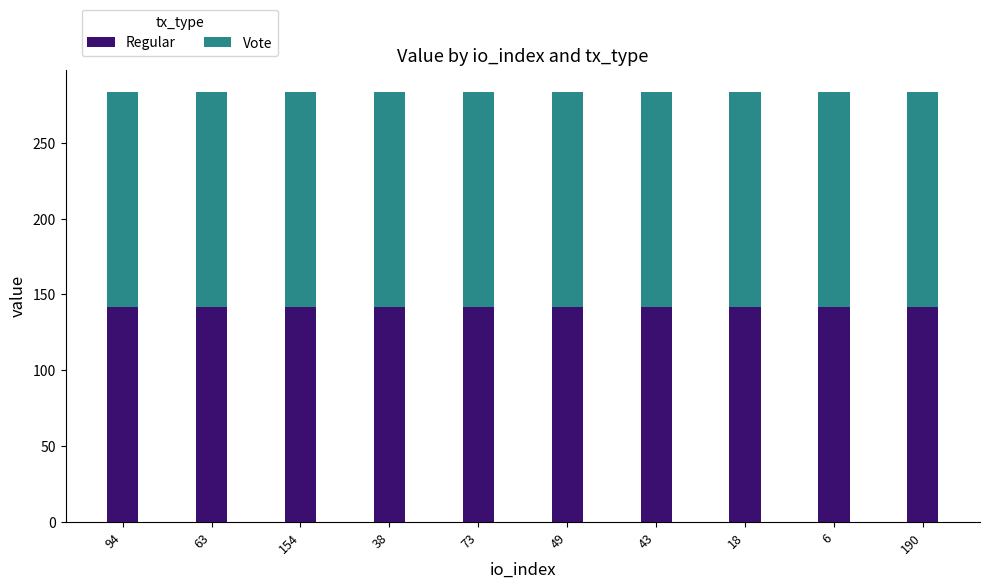

The value of Regular at 43 is 248.5. True or false?

False